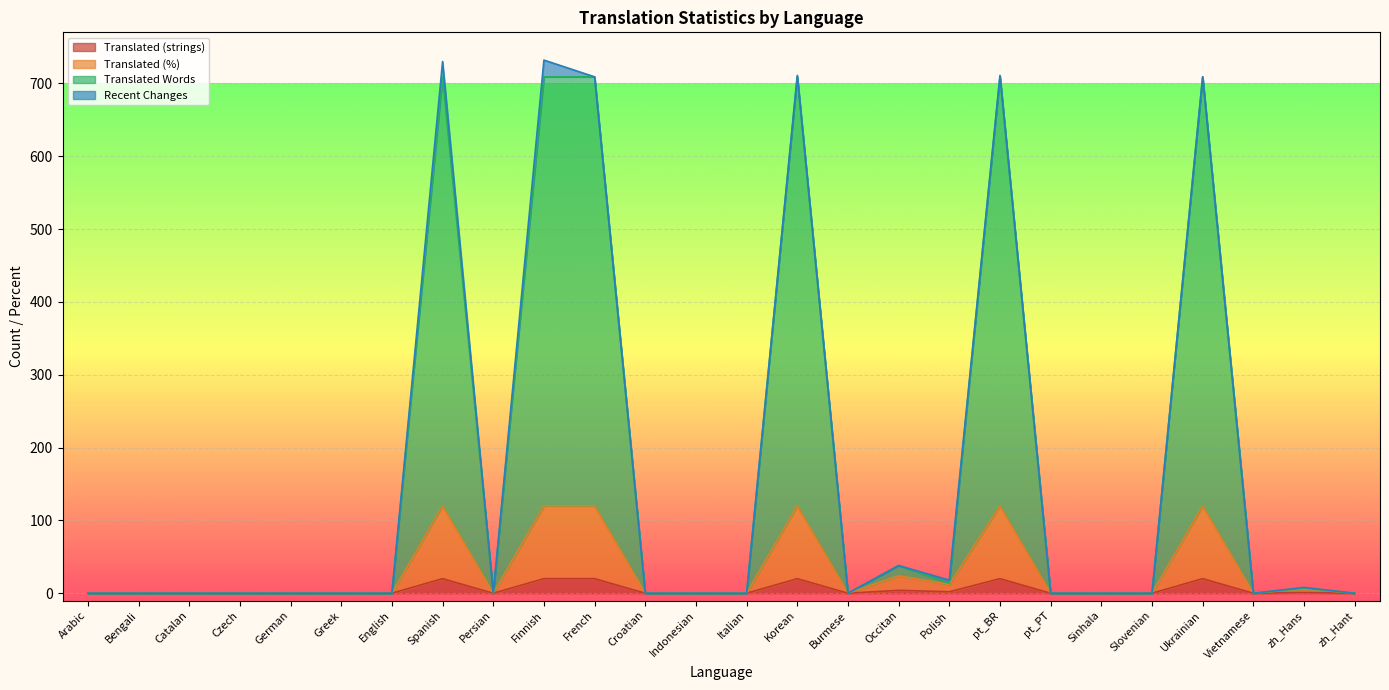

Where is translated nearest to the value 10?

Occitan